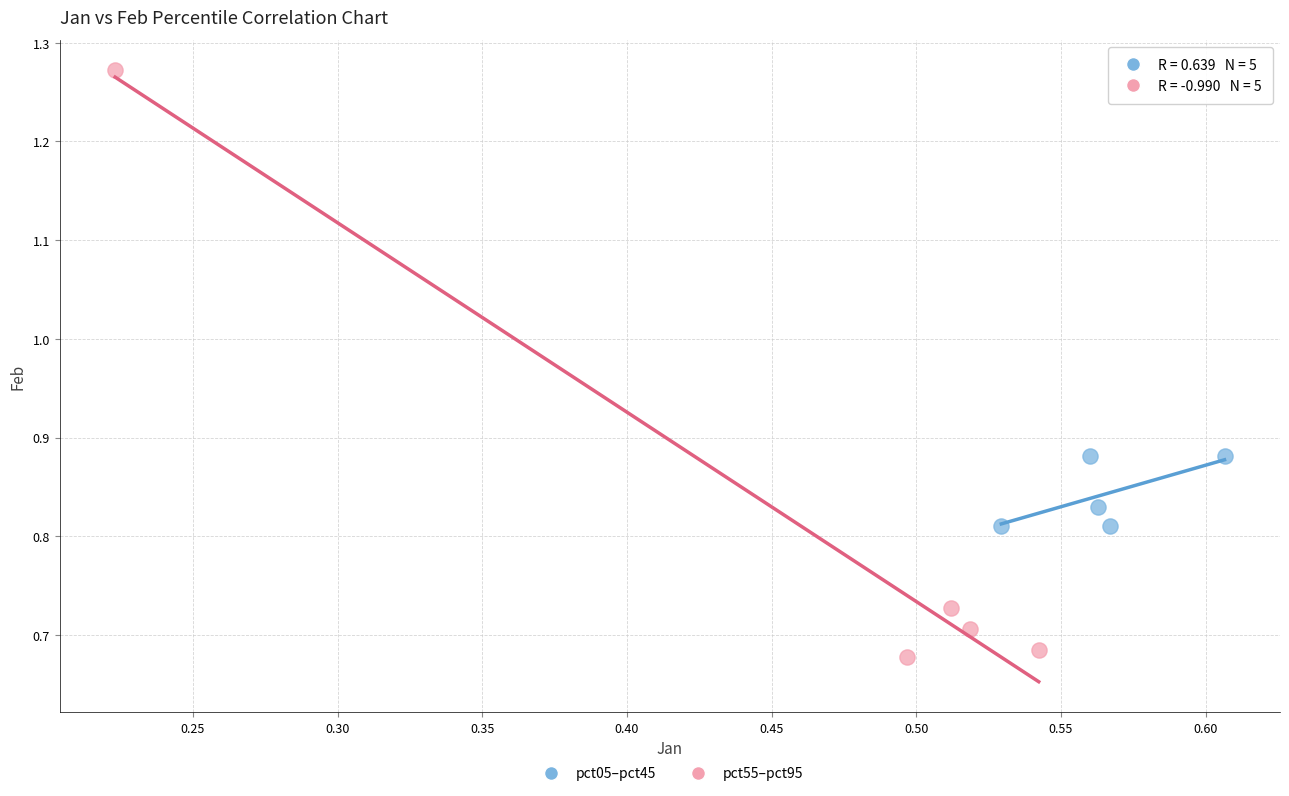

Which series reaches the minimum Y coordinate?

pct55–pct95